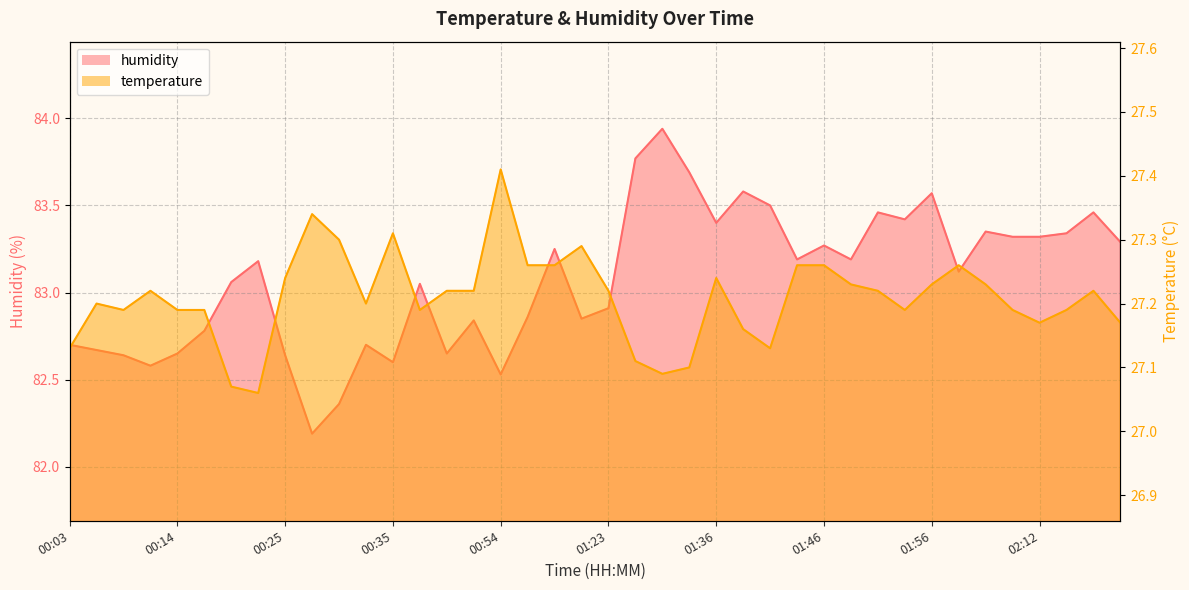

At 00:17, list the series in order from smallest to largest.

temperature, humidity